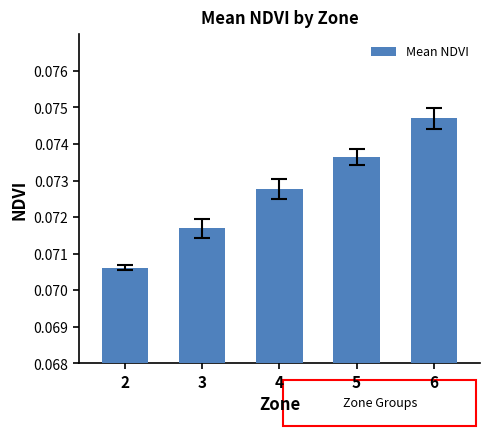

What is the sum of all values?

0.4